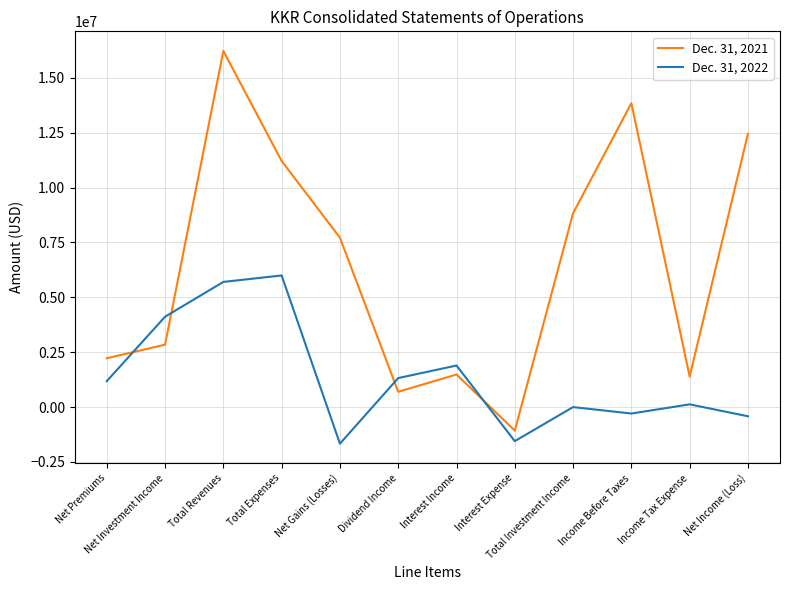

Is the value of Dec. 31, 2022 at Net Investment Income greater than the value of Dec. 31, 2021 at Total Expenses?

No